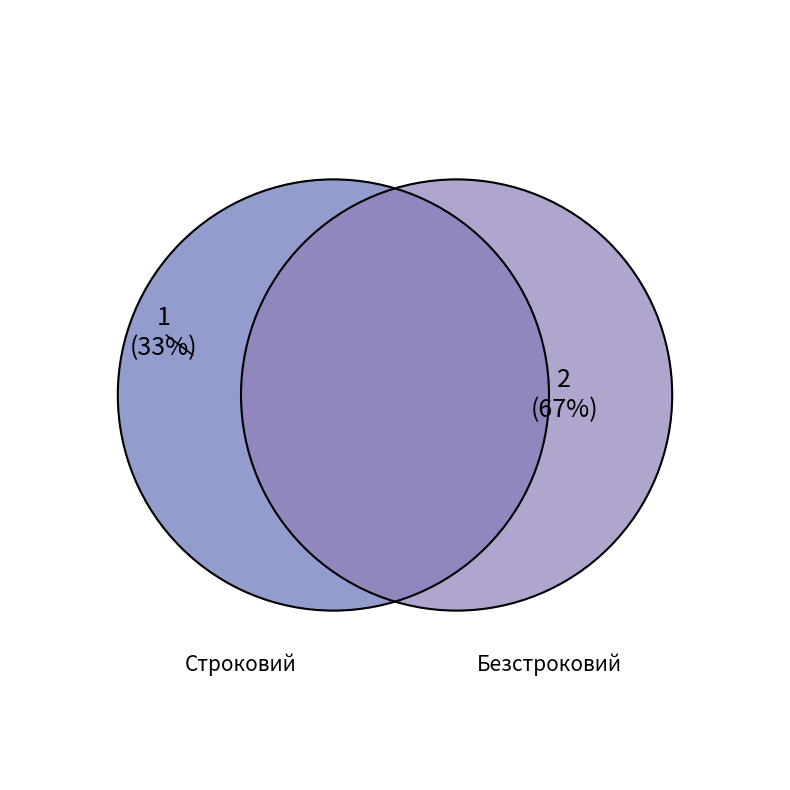

To the nearest percent, what is the combined percentage of Строковий and Безстроковий?

100%